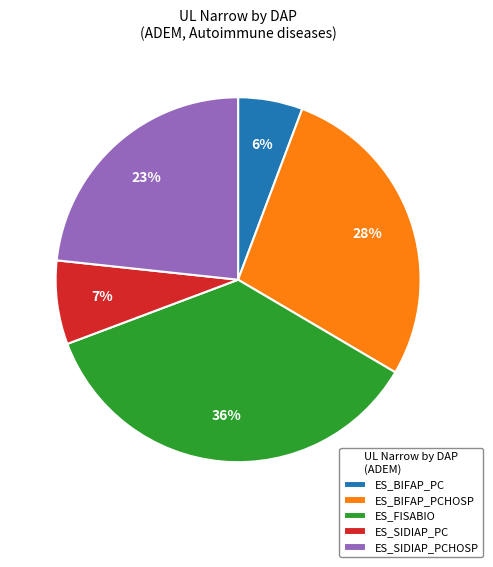

To the nearest percent, what is the average slice percentage?

20%